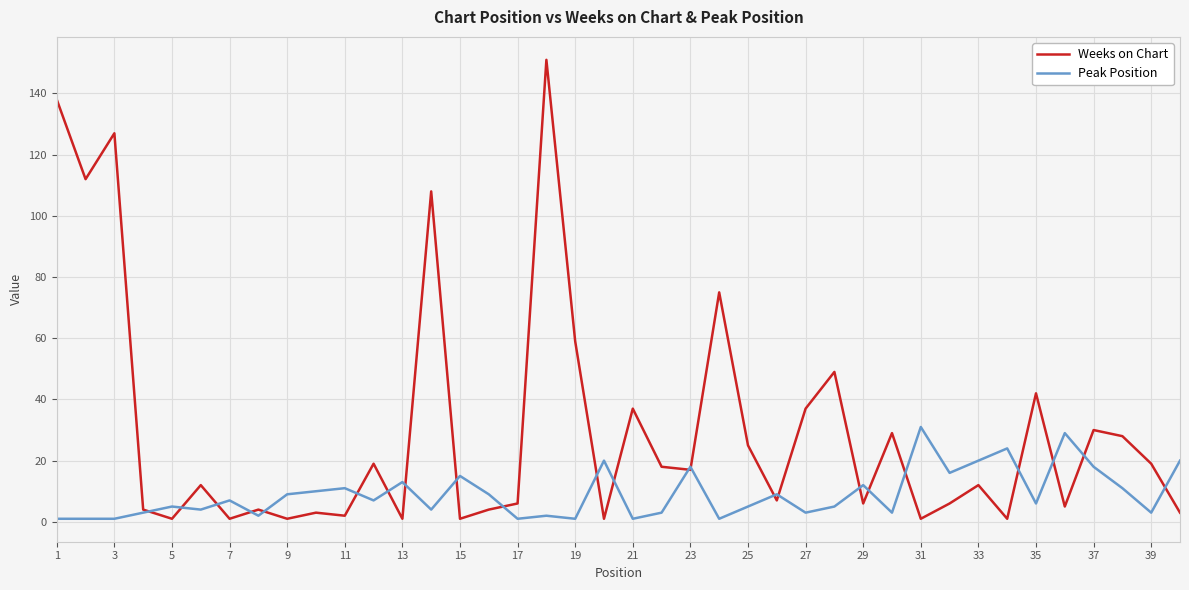

Rank the series by their maximum value, from lowest to highest.

Peak Position, Weeks on Chart